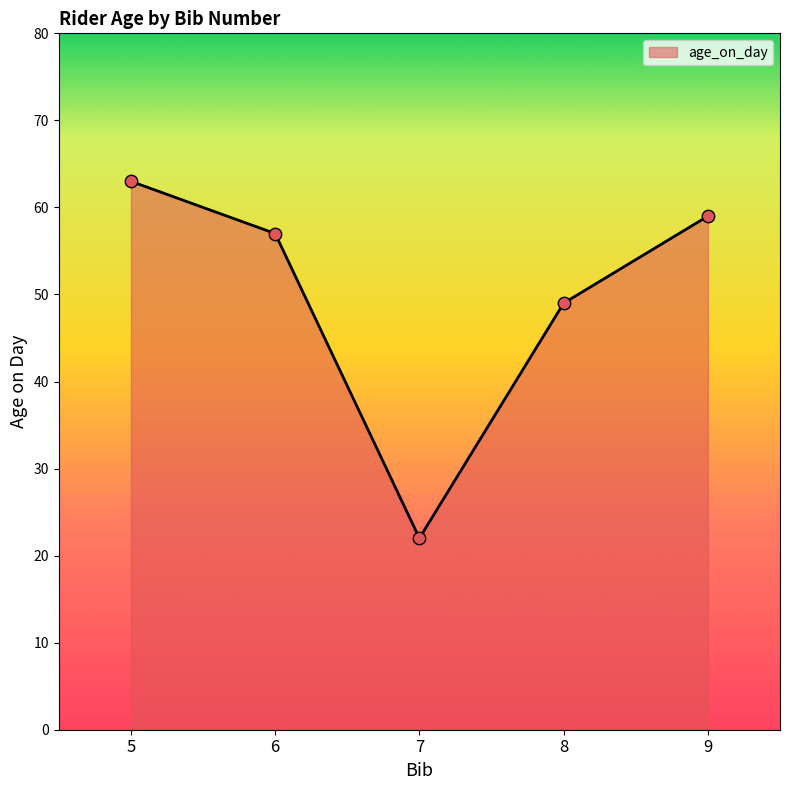

What is the change in value from 5 to 6?

-6